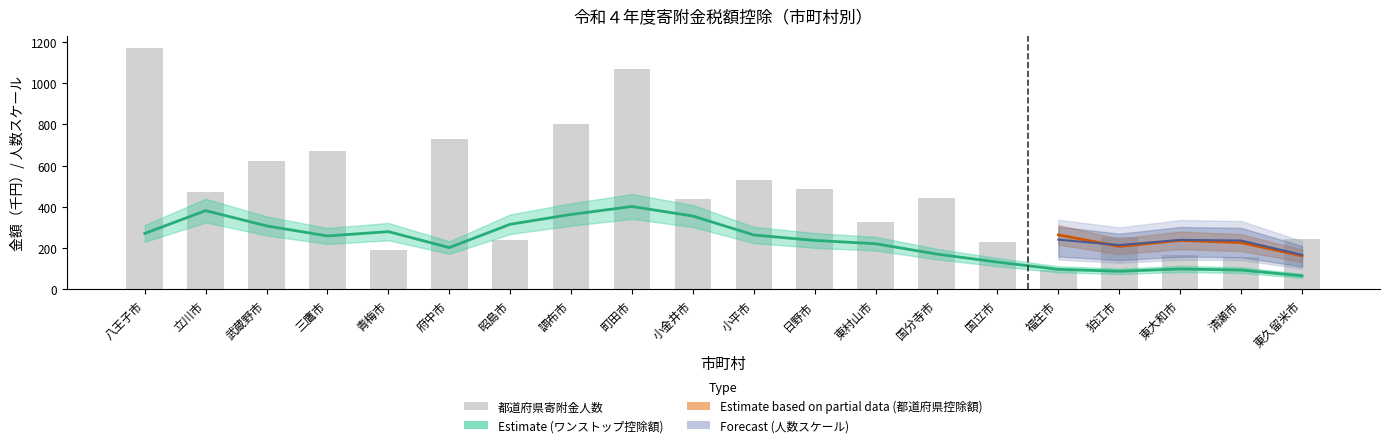

The value at 調布市 is 802.9. True or false?

True